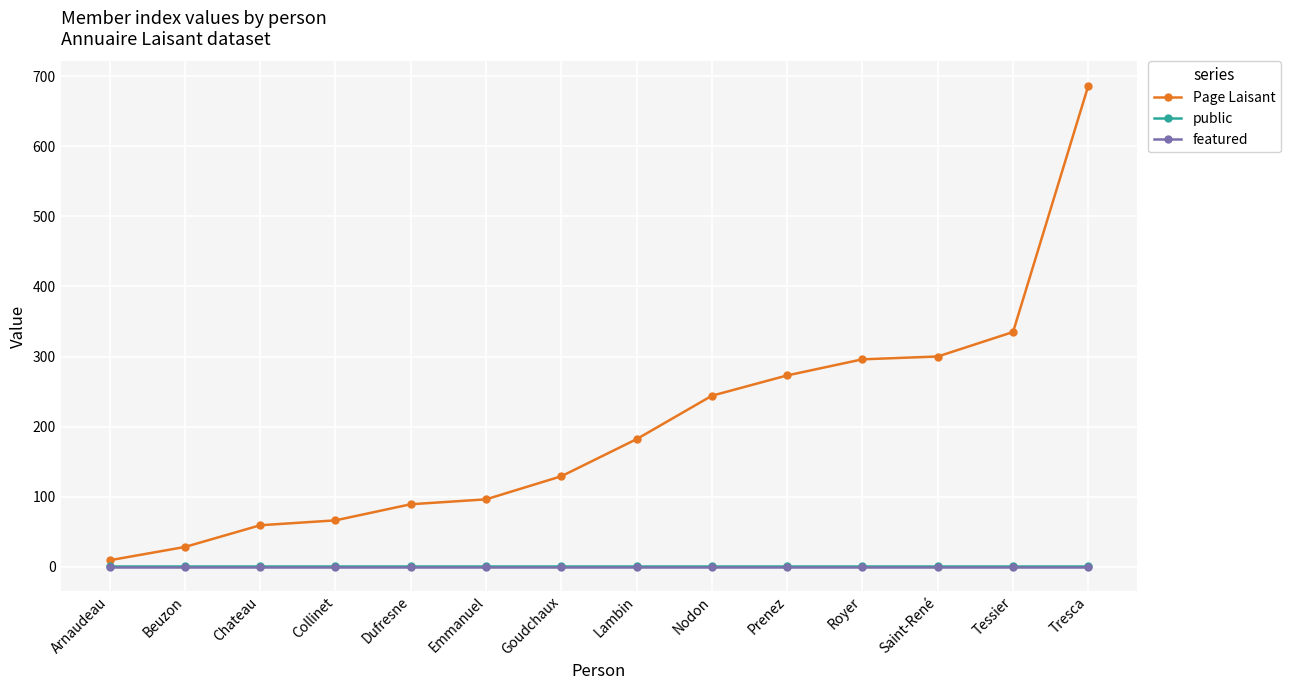

True or false: featured has a value of 0 at Collinet.

True